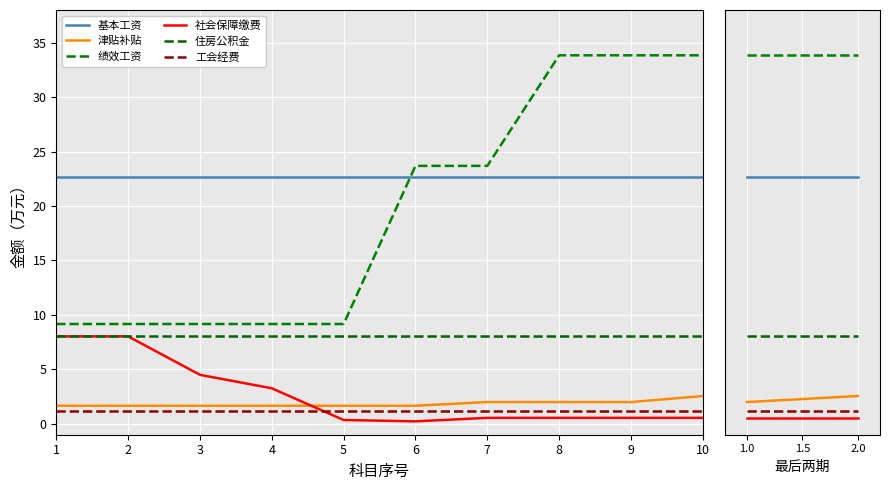

What is the difference between the maximum and minimum values in the 津贴补贴 series?

0.9